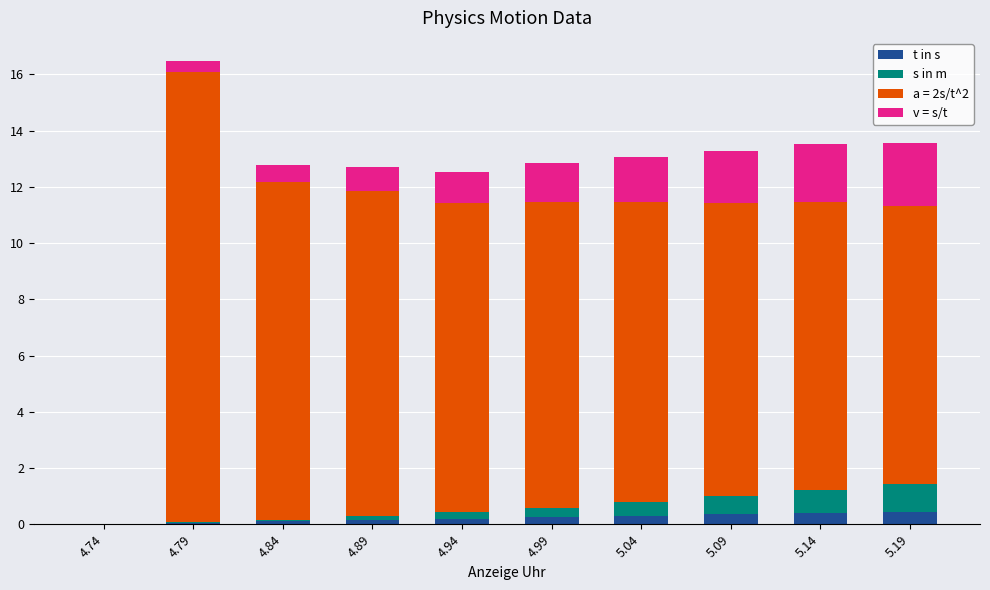

What is the highest value of the t in s series?

0.5